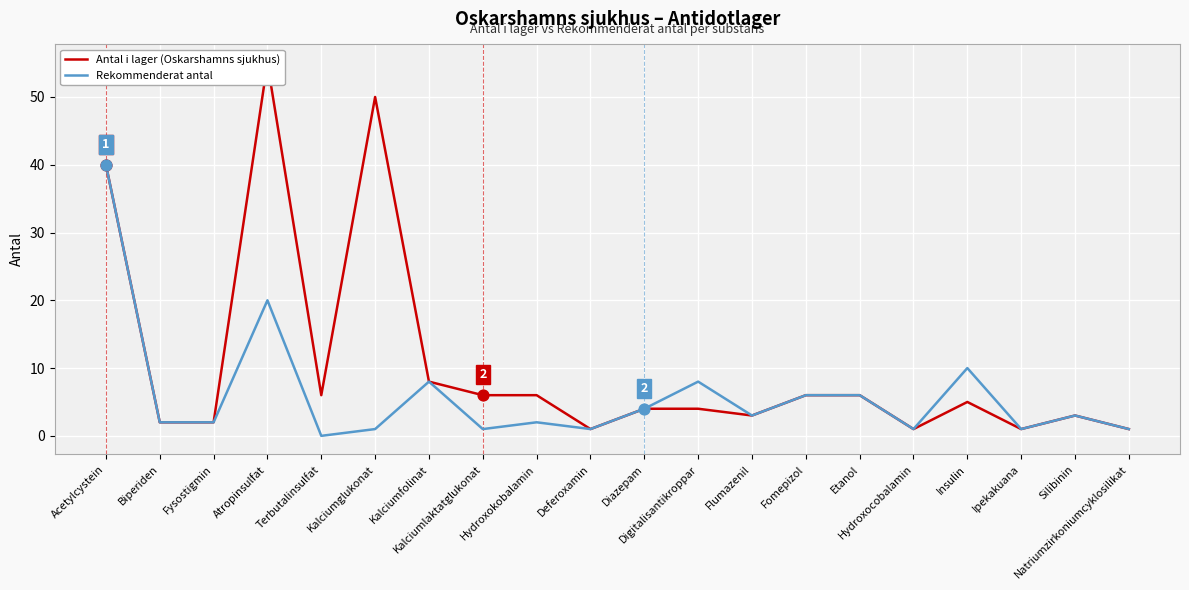

Which series has the widest spread of Y values?

Antal i lager